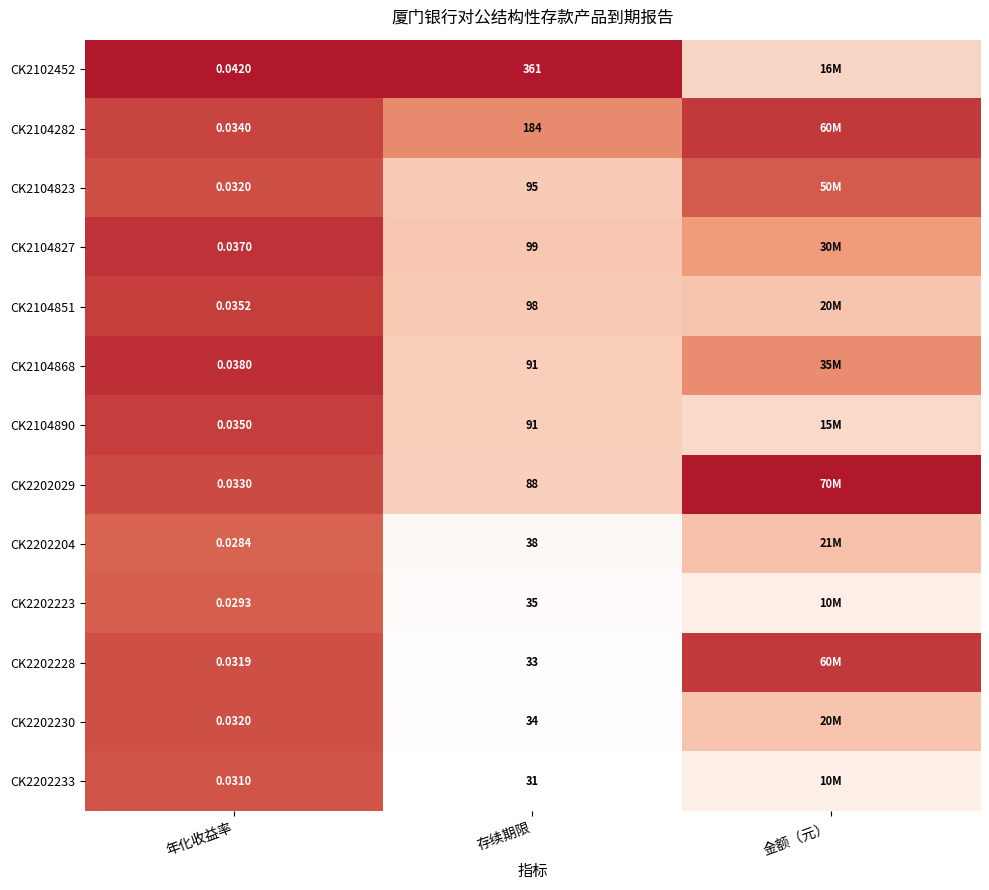

Is the value of CK2202233 at 存续期限 greater than the value of CK2202204 at 年化收益率?

Yes